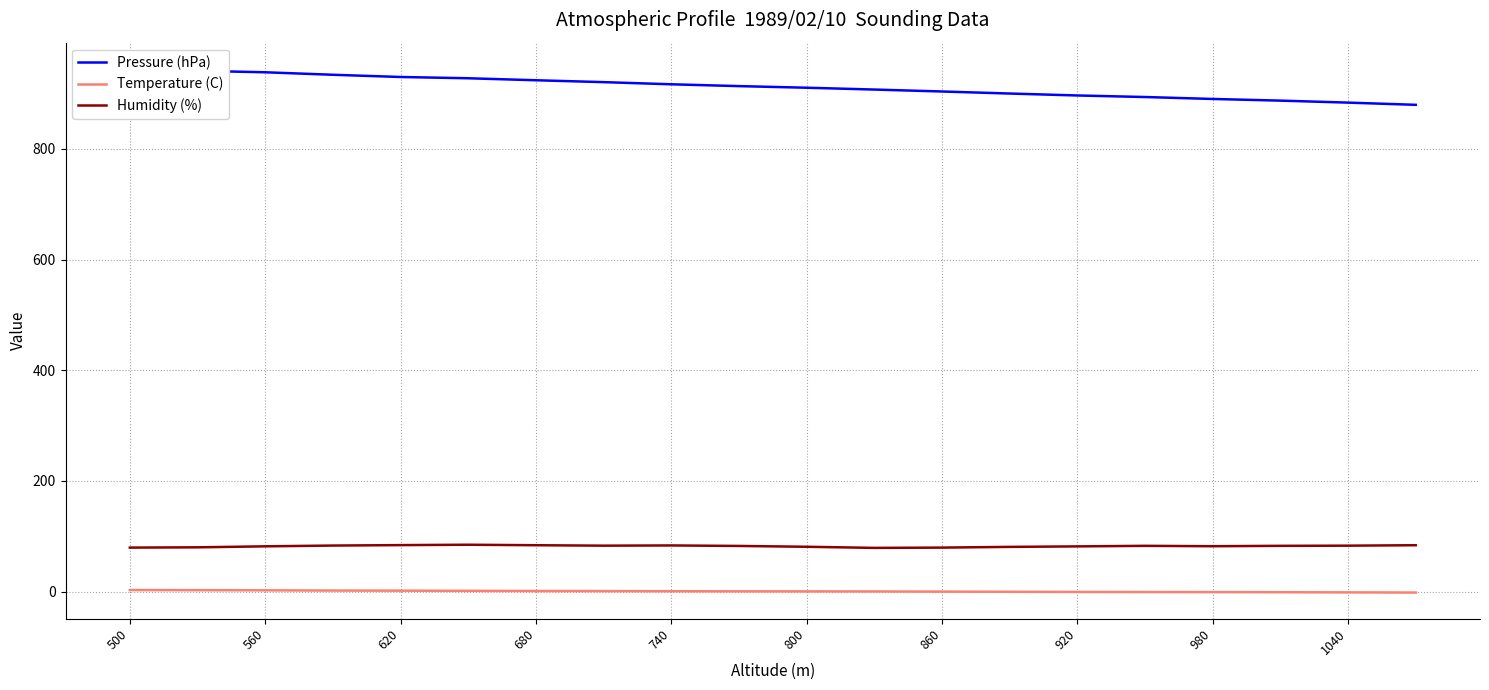

How many lines are shown in the chart?

3